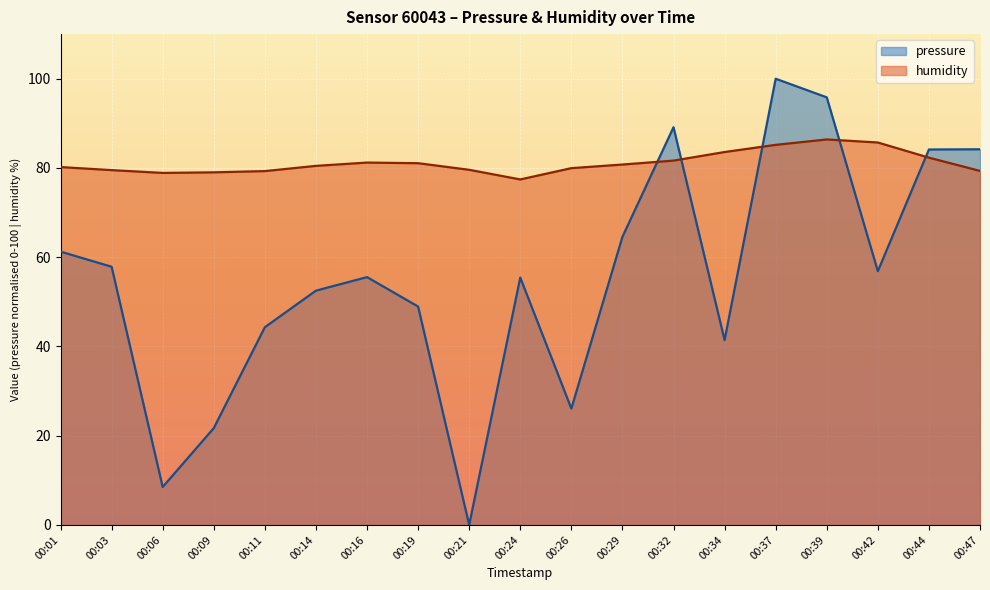

Between 00:03 and 00:06, which is larger?

00:03